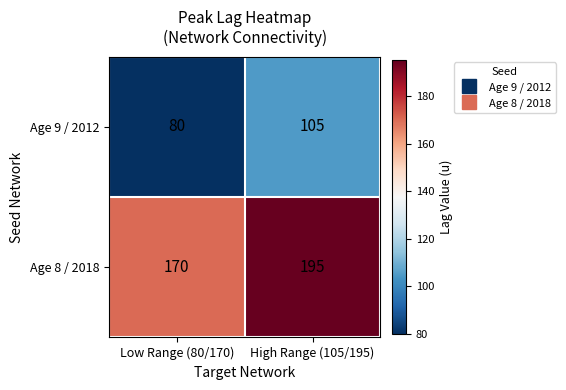

Reading left to right, what are all the values shown in this chart?

Age 9 / 2012: 80	105
Age 8 / 2018: 170	195